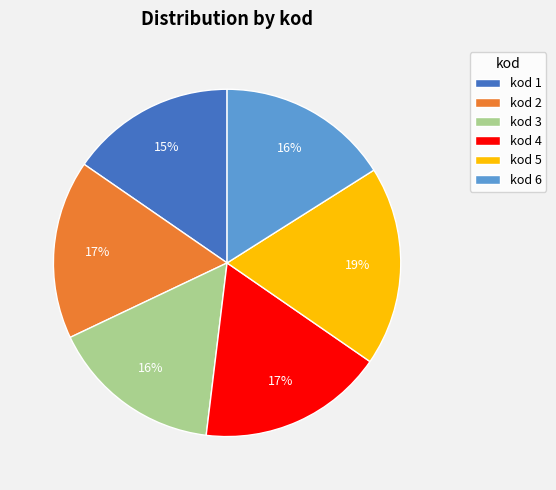

To the nearest percent, what is the average slice percentage?

17%